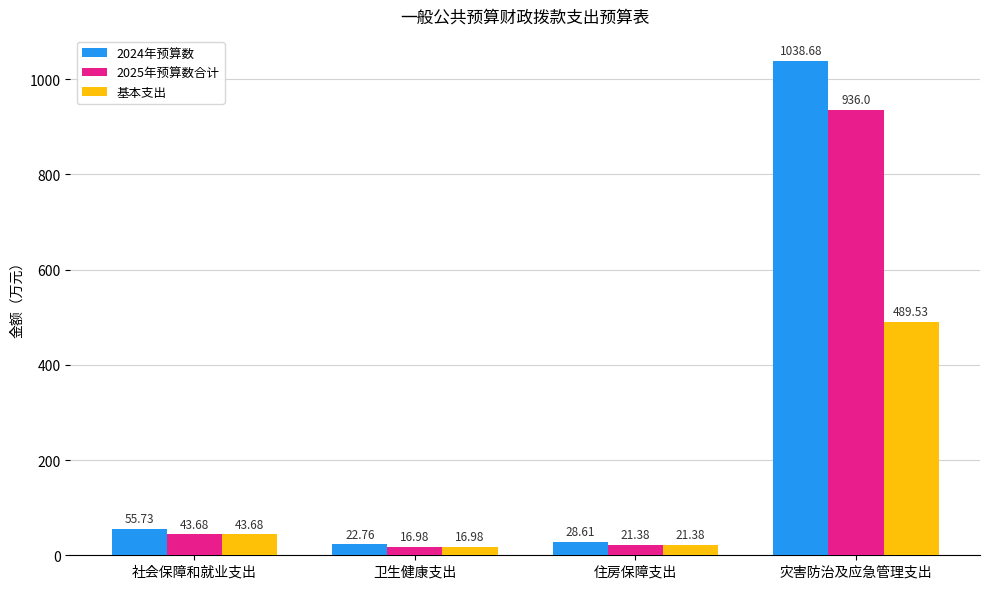

True or false: 2025年预算数合计 has a value of 21.4 at 住房保障支出.

True